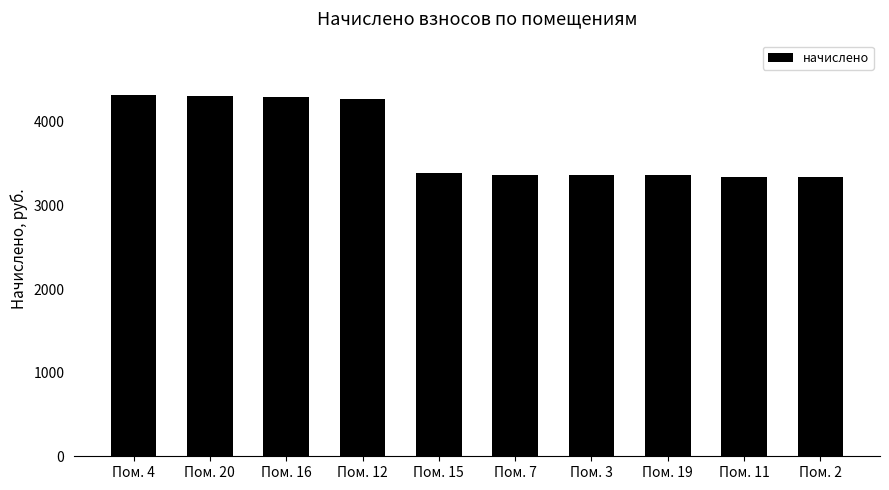

What is the greatest value displayed?

4322.2